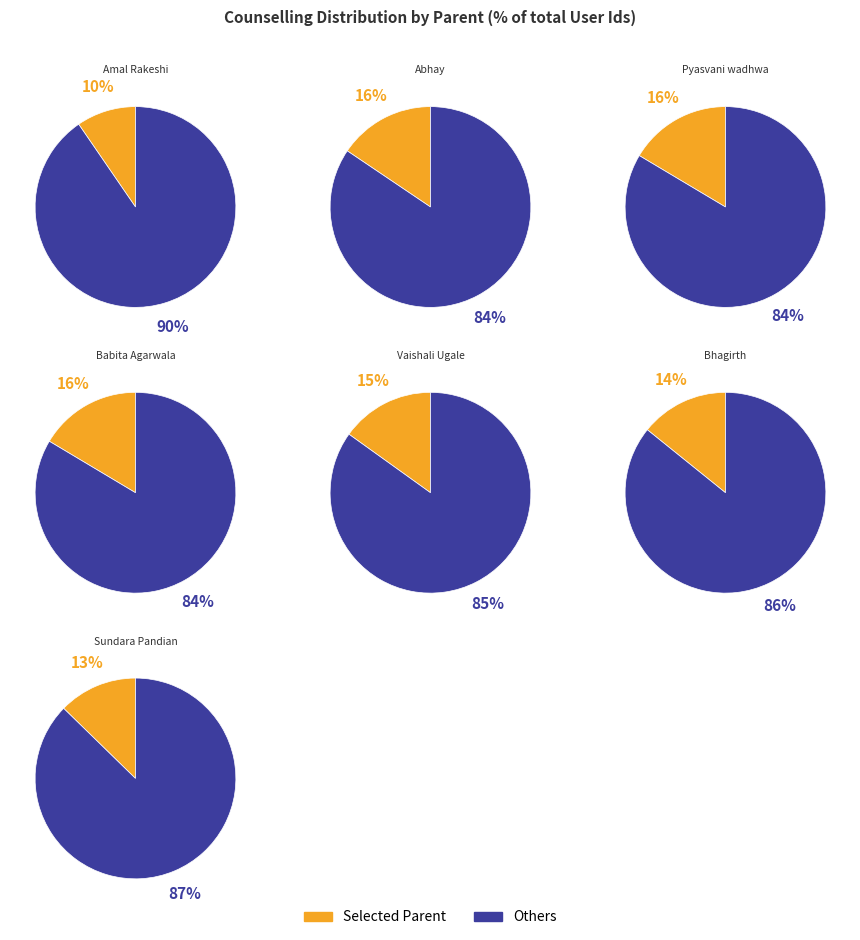

Does Bhagirth represent more than half of the total?

No